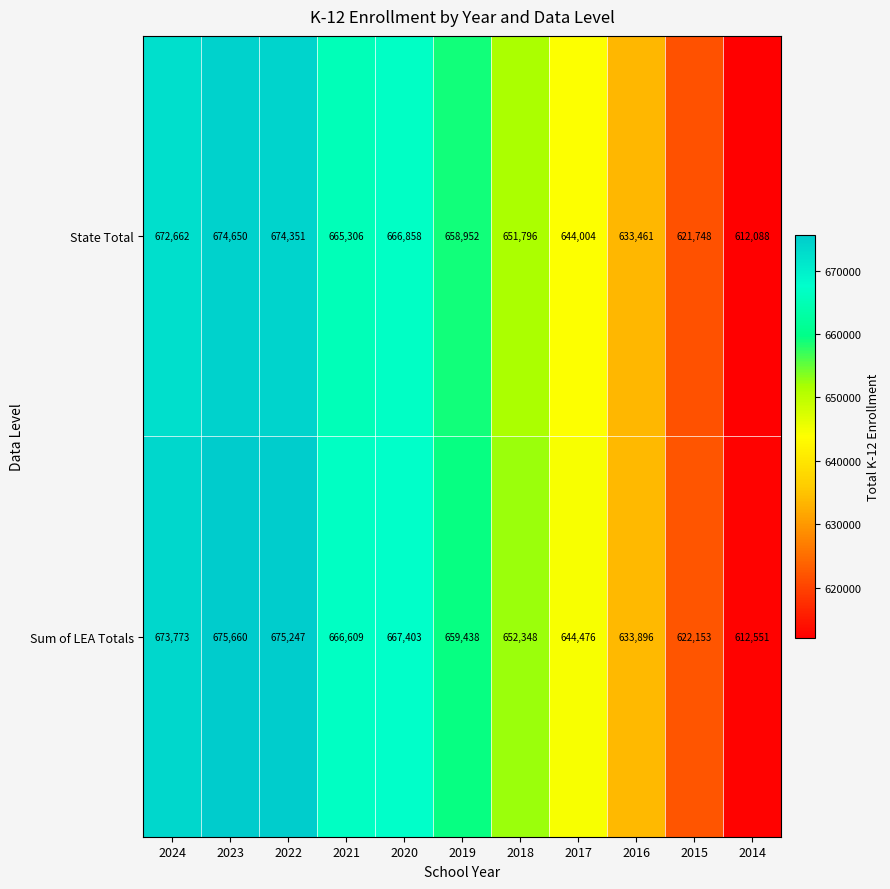

Which series has the widest spread of values?

Sum of LEA Totals